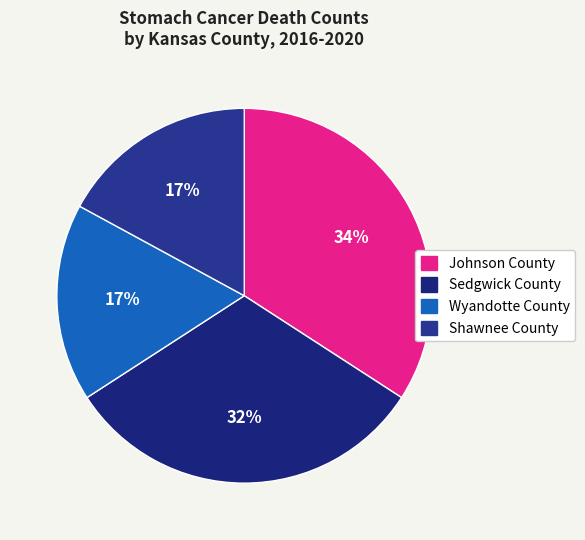

To the nearest percent, what is the difference between the largest and smallest slice percentages?

17%